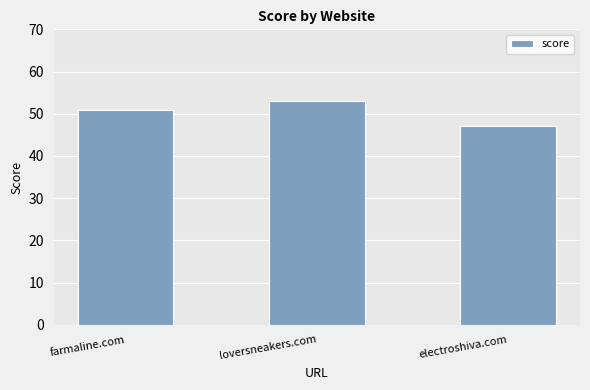

Count the values in the range 47 to 53.

3